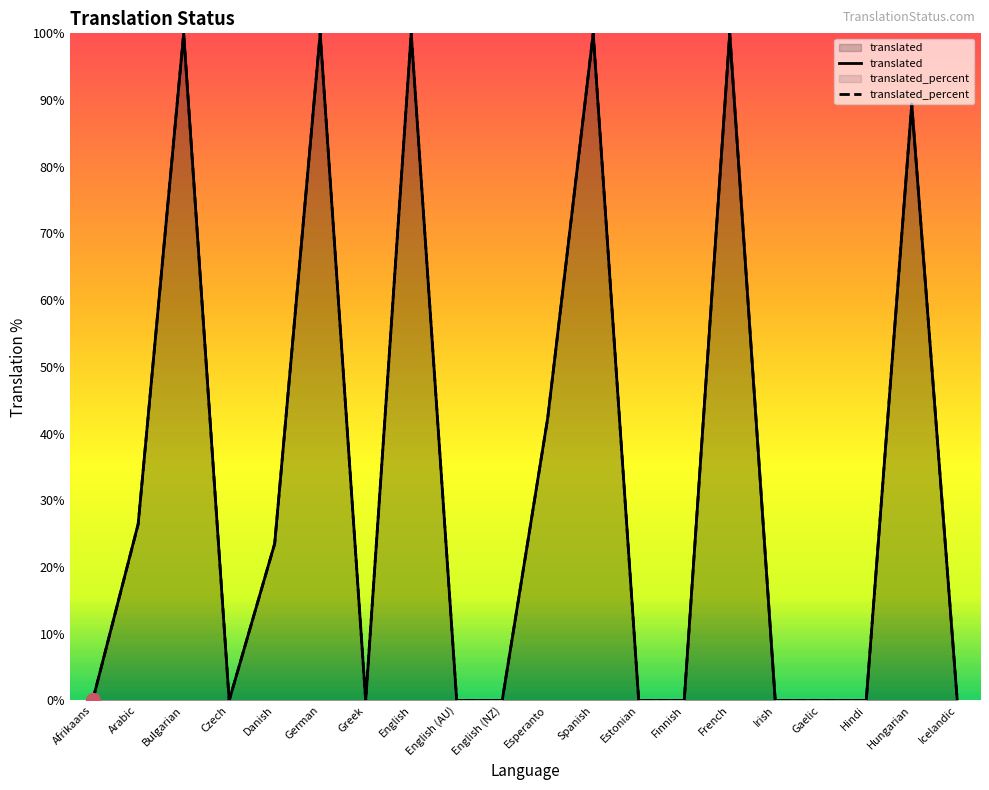

The translated series shows 44.3 at Irish. True or false?

False